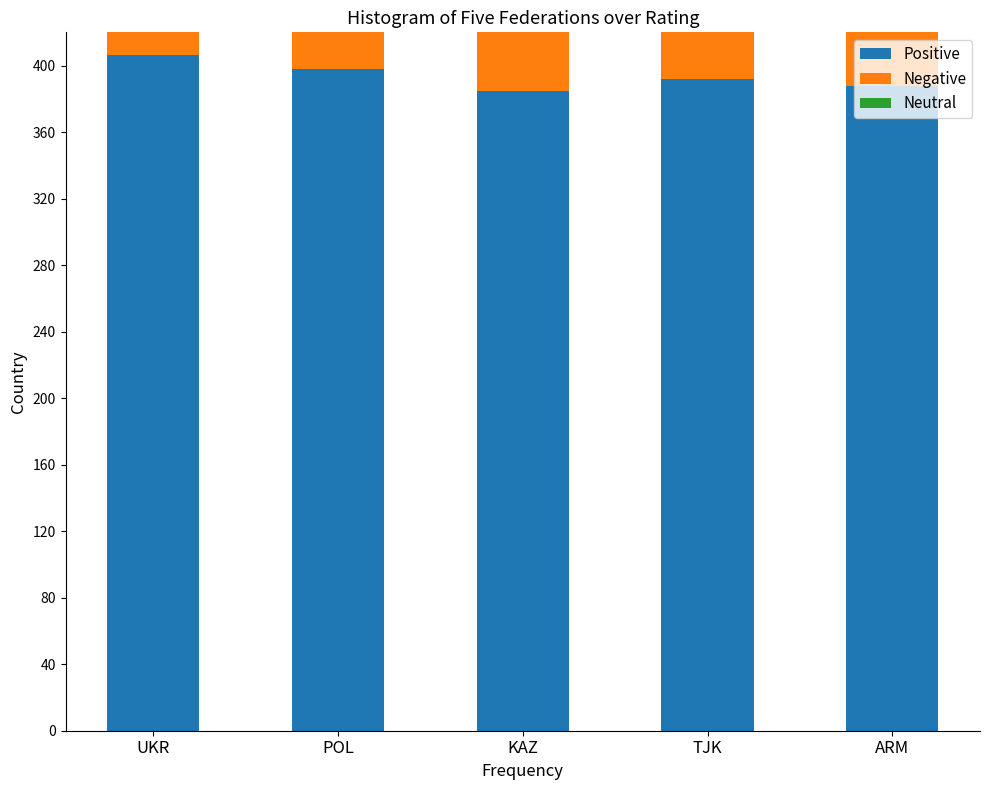

Which series has the largest total across all categories?

Positive